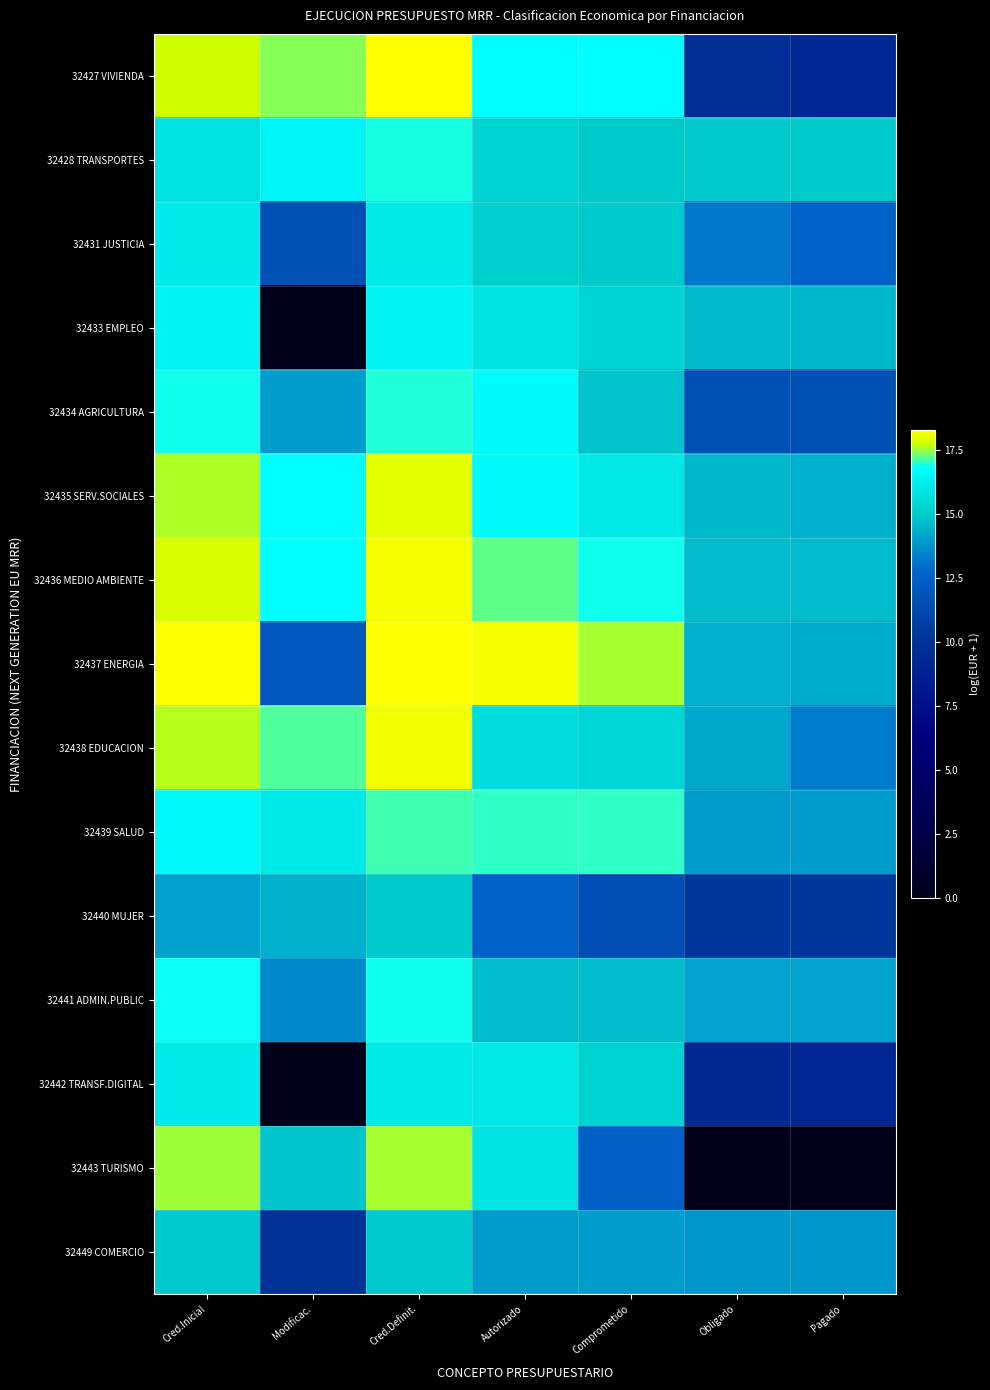

The value of 32441 ADMIN.PUBLIC at Cred.Definit. is 25.4. True or false?

False